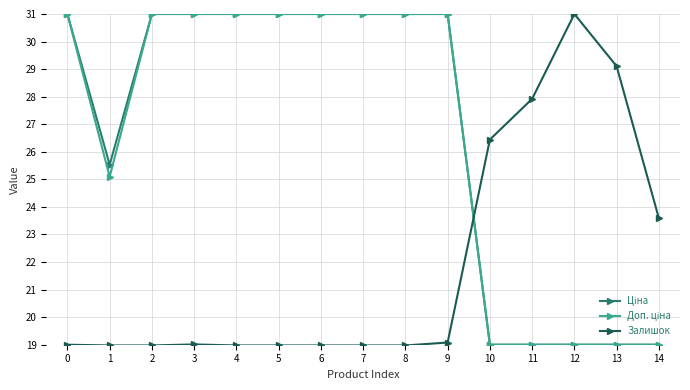

At which label is Залишок closest to 24?

14